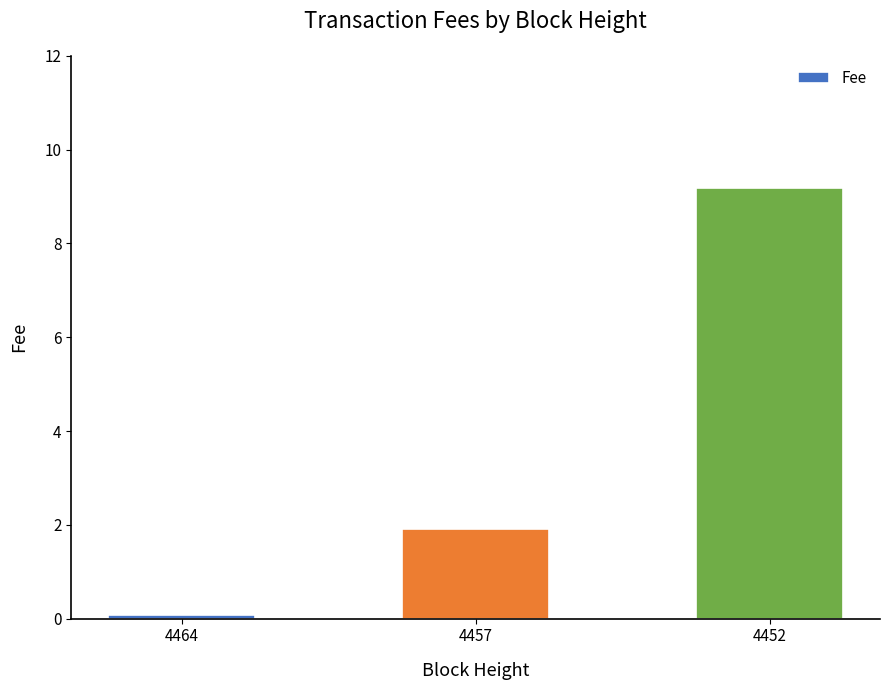

True or false: the data shows 0.5 at 4457.

False